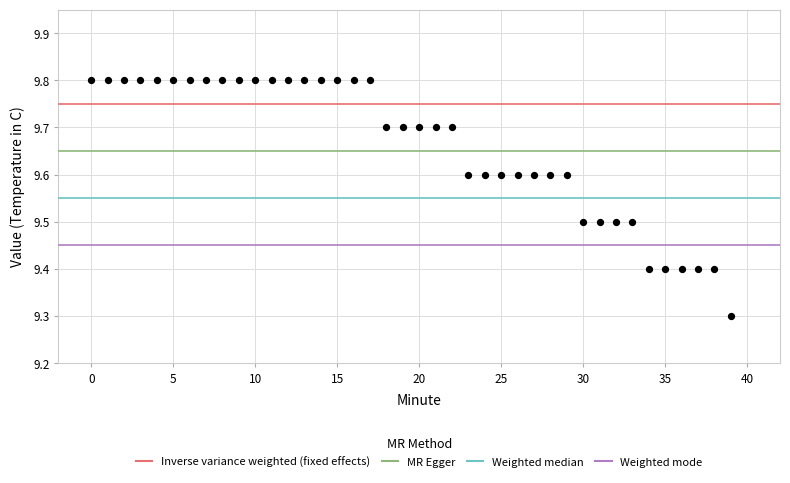

What is the range of Y values (max minus min)?

0.5